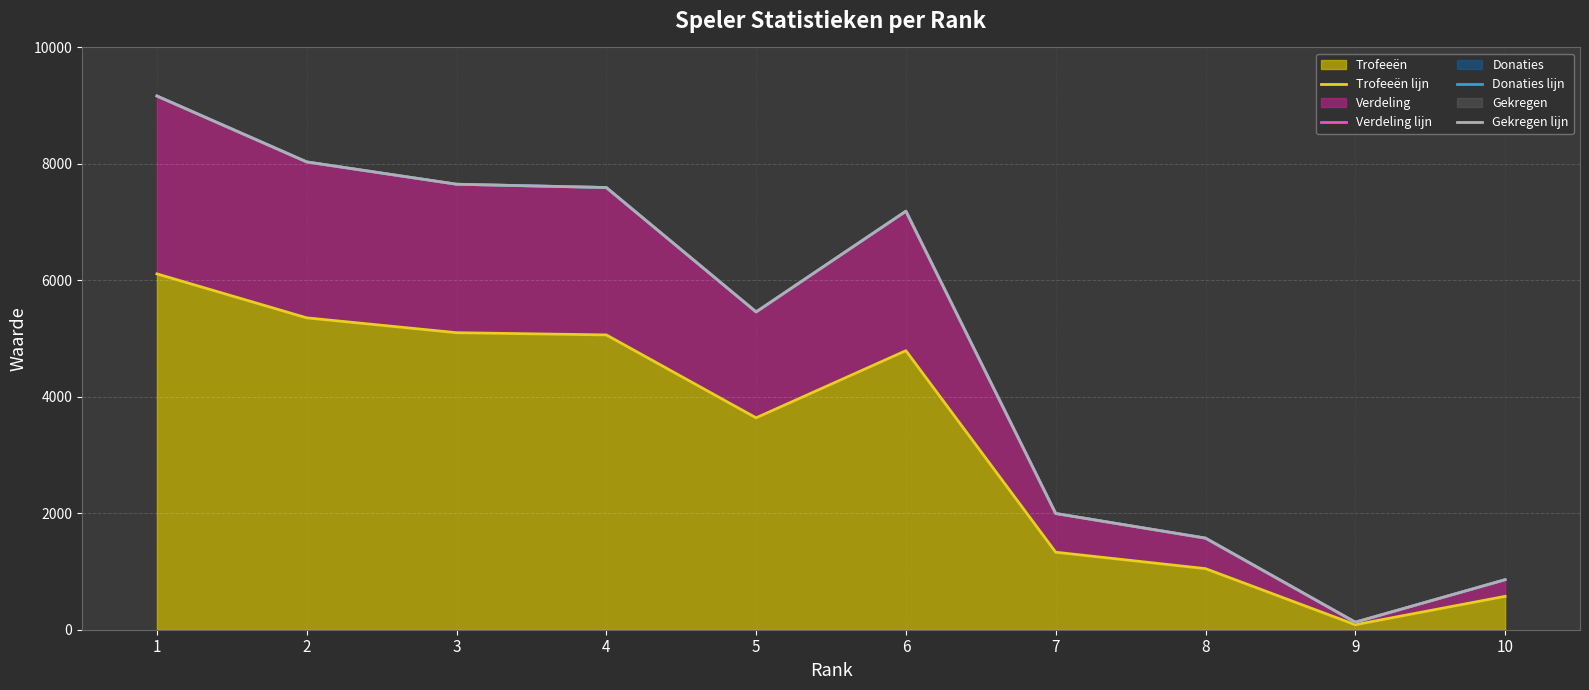

Which series has the widest spread of values?

Verdeling lijn